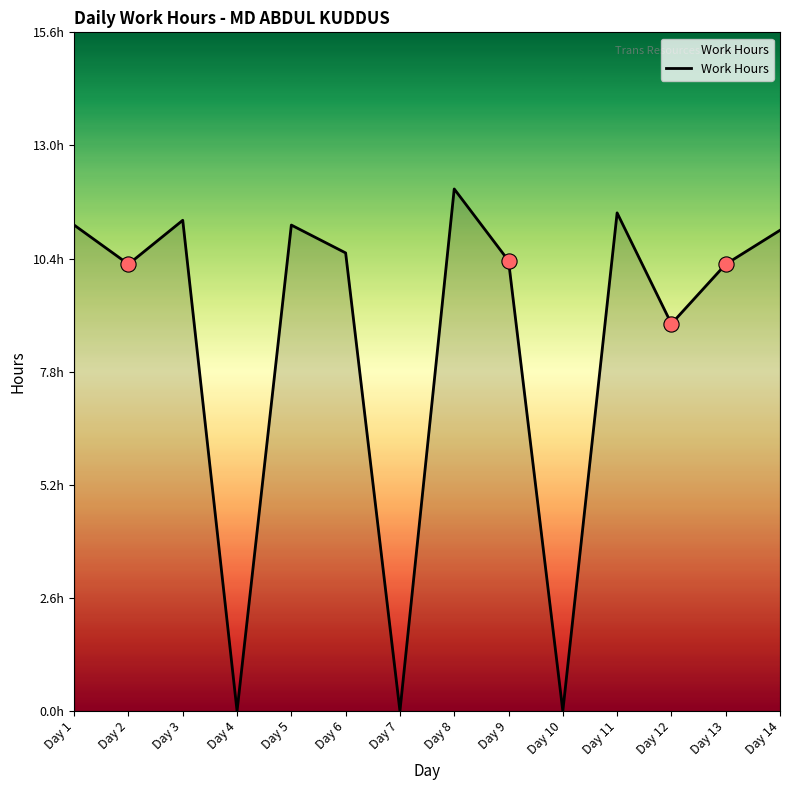

Which has a higher value, Day 10 or Day 1?

Day 1